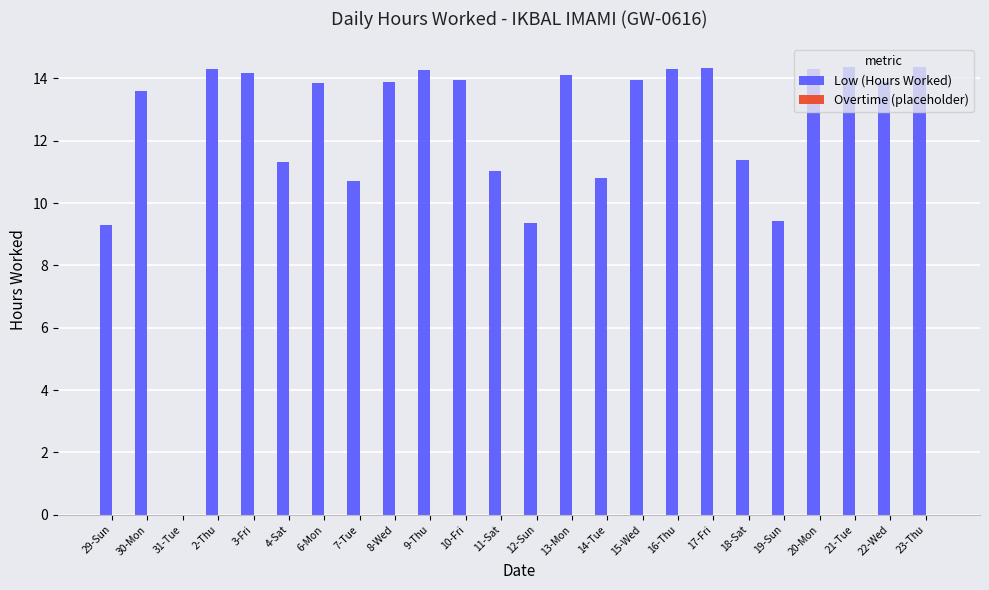

The value at 11-Sat is 16.1. True or false?

False